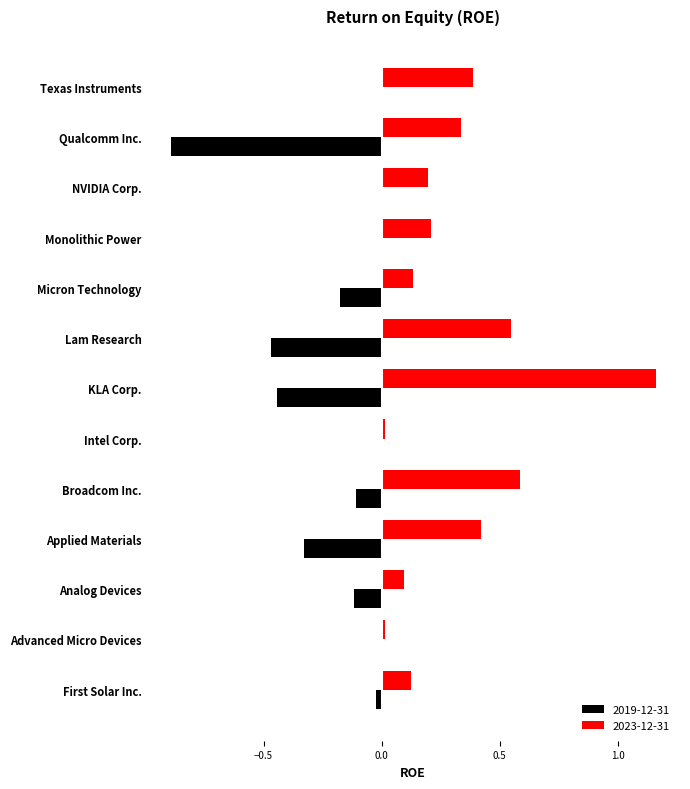

What is the total value across all series at Qualcomm Inc.?

-0.6